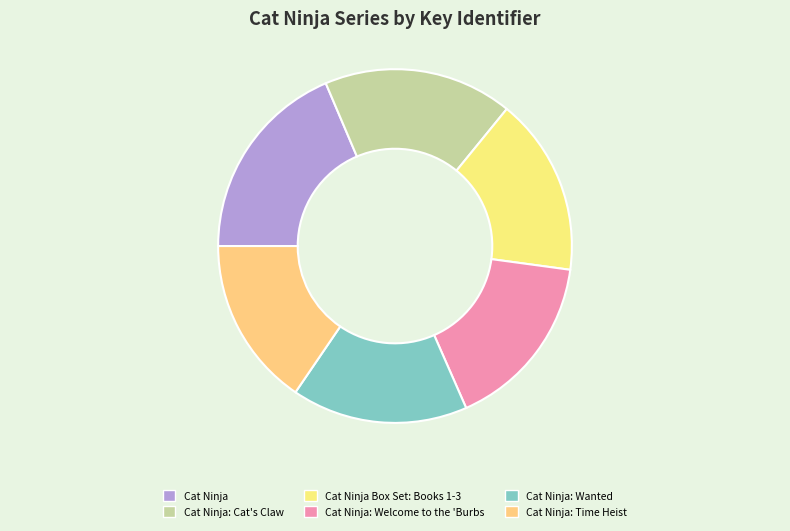

Does any single category account for the majority?

No